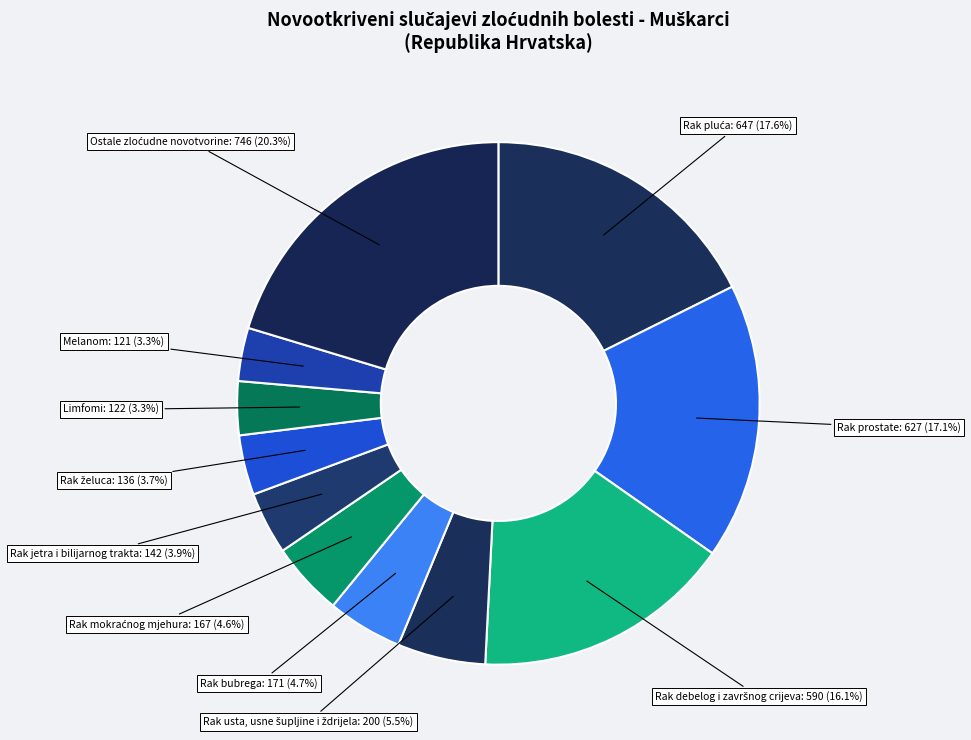

Is there a majority slice in this chart?

No